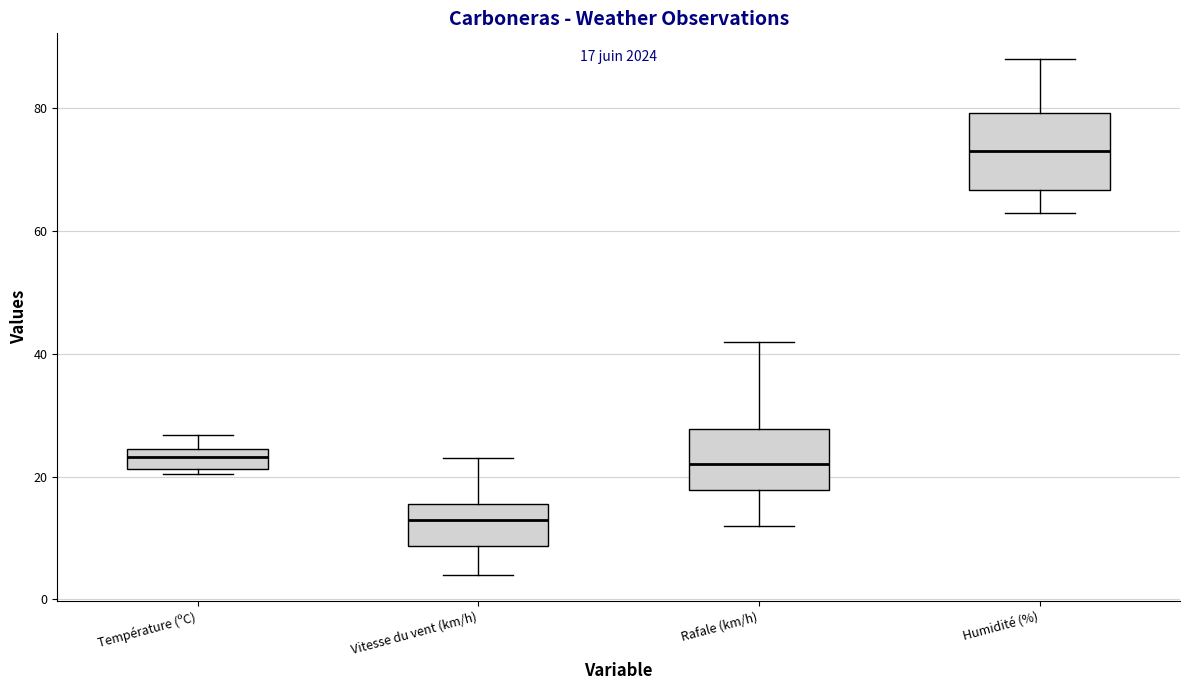

Comparing the boxes themselves (not the whiskers), which one is the tallest?

Humidité (%)